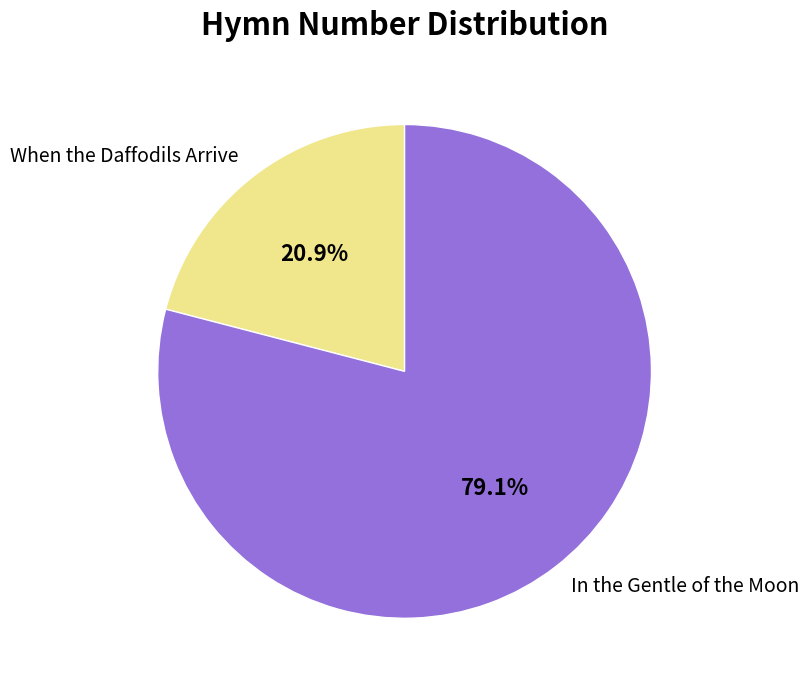

Which category has the smallest portion of the pie?

When the Daffodils Arrive